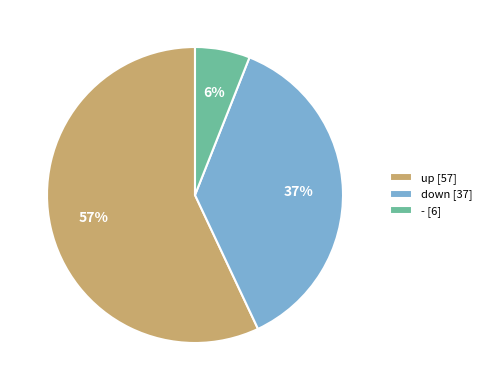

How many slices are in this pie chart?

3